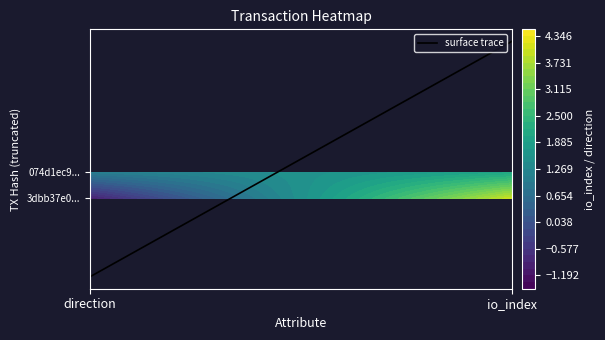

What is the difference between the maximum and minimum values in the 3dbb37e0dc274716f7b79ebc7d665cec1189e1d series?

5